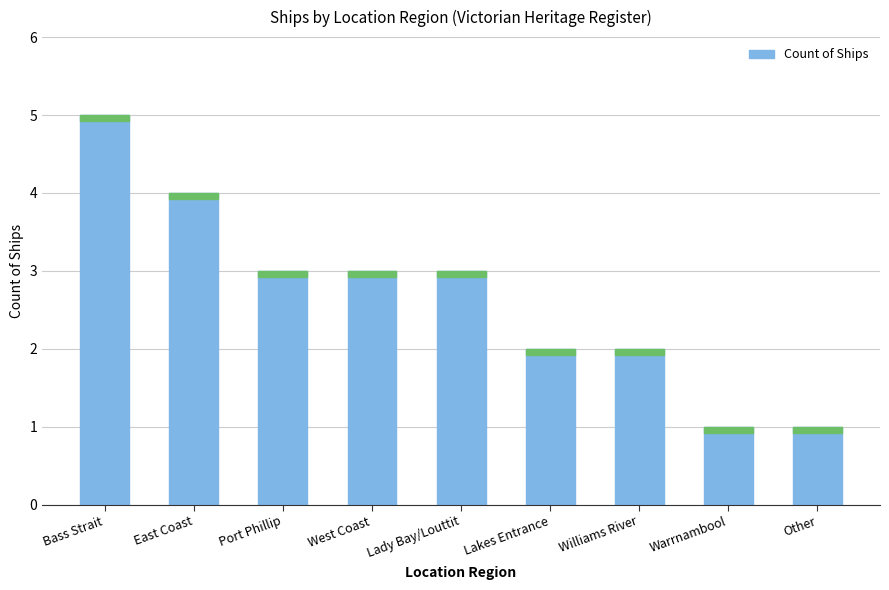

How many series are shown in this chart?

1